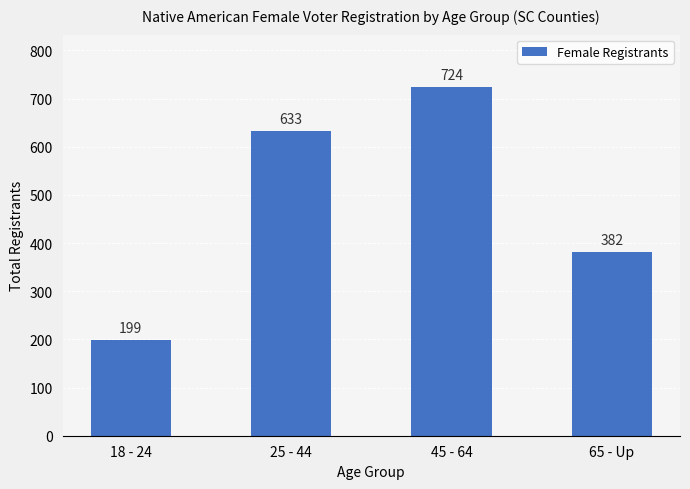

At which category does the chart reach its peak across all series?

45 - 64